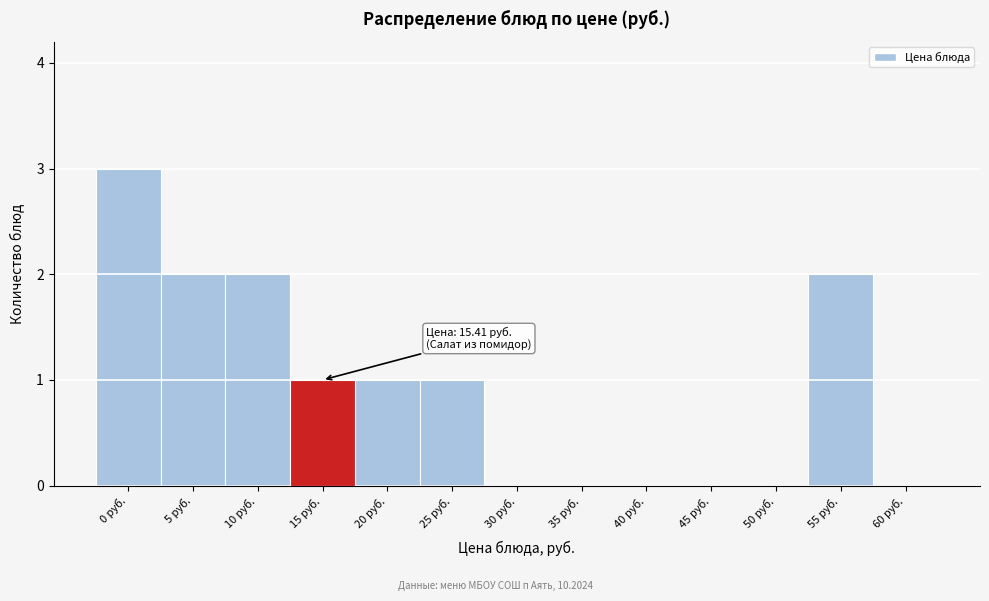

Reading left to right, extract all data points from this chart.

0 руб.=3	5 руб.=2	10 руб.=2	15 руб.=1	20 руб.=1	25 руб.=1	30 руб.=0	35 руб.=0	40 руб.=0	45 руб.=0	50 руб.=0	55 руб.=2	60 руб.=0